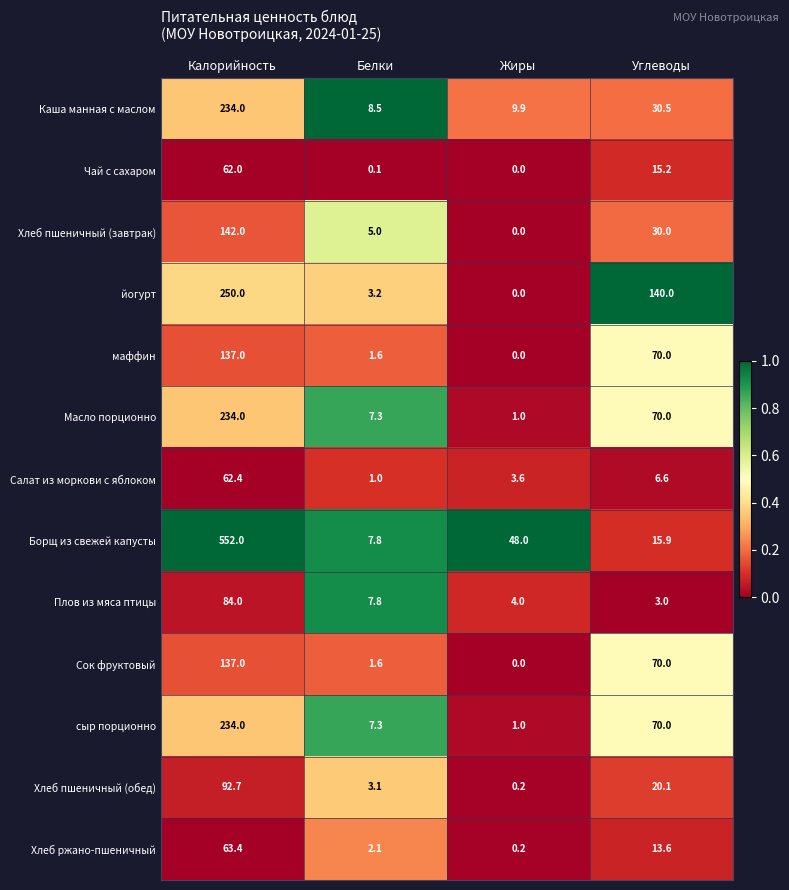

What is the sum of the Хлеб ржано-пшеничный values at Жиры and Белки?

2.3